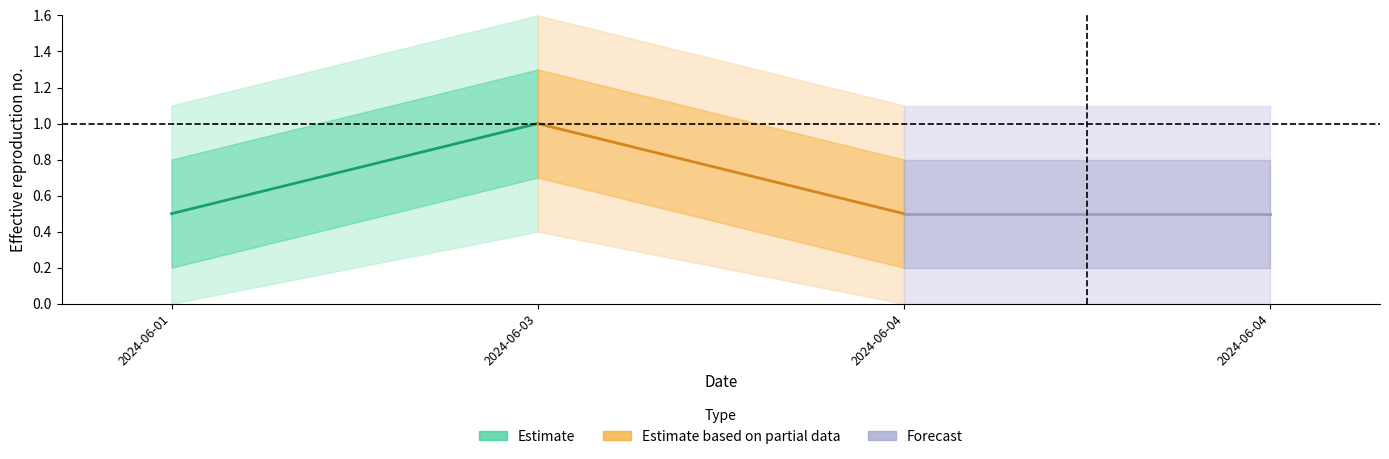

How many distinct data groups are displayed?

3